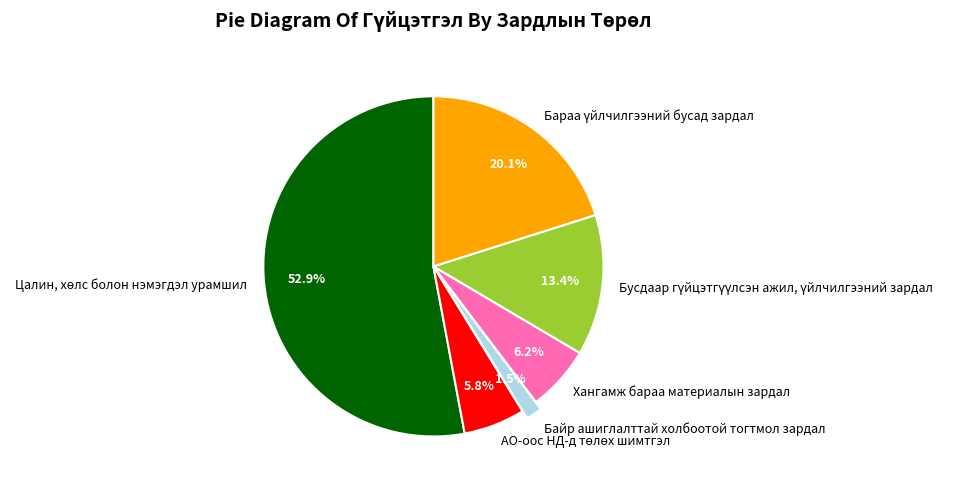

Which slice is the smallest?

Байр ашиглалттай холбоотой тогтмол зардал